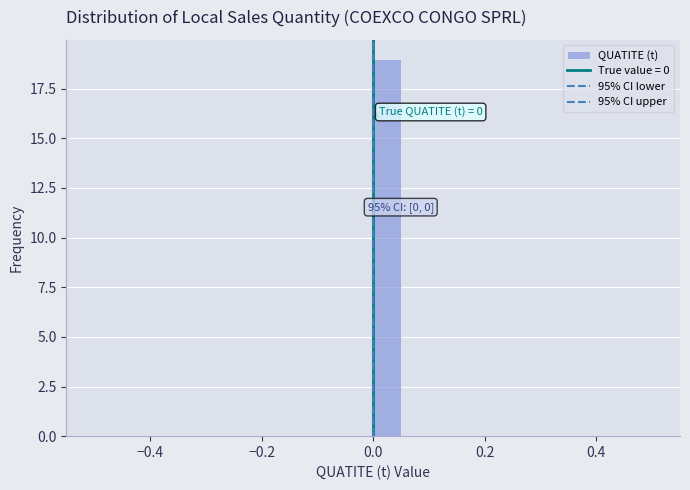

Around what value on the x-axis is the tallest bar? Give the approximate position of its centre, as read against the axis.

0.02